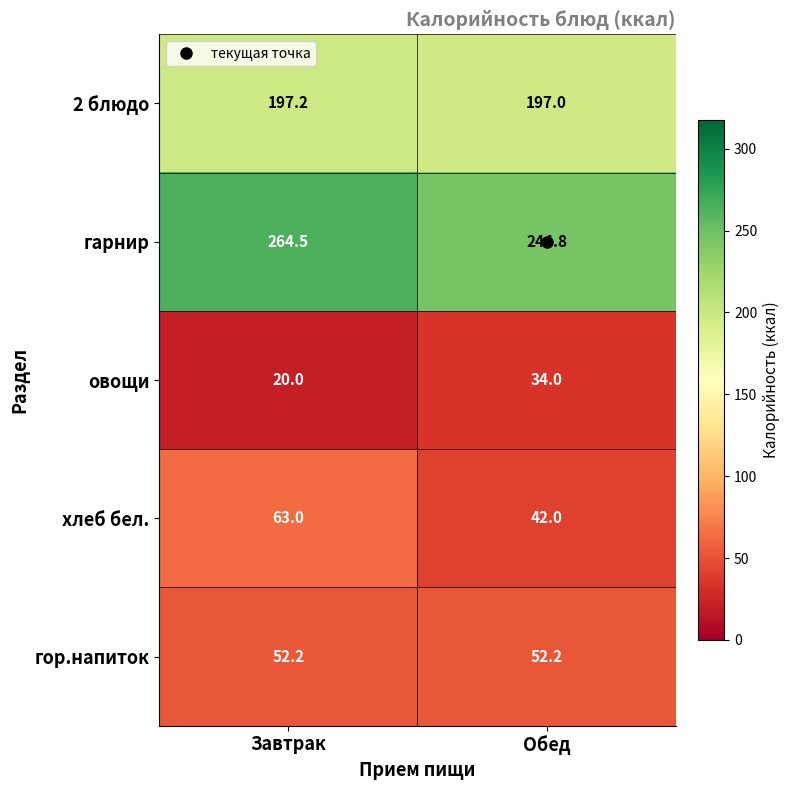

Rank the series at Обед from lowest to highest value.

овощи, хлеб бел., гор.напиток, 2 блюдо, гарнир